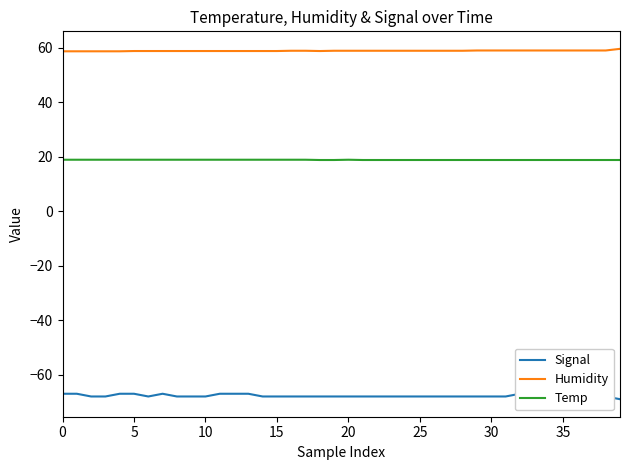

What is the sum of the Temp values at 35 and 20?

37.7